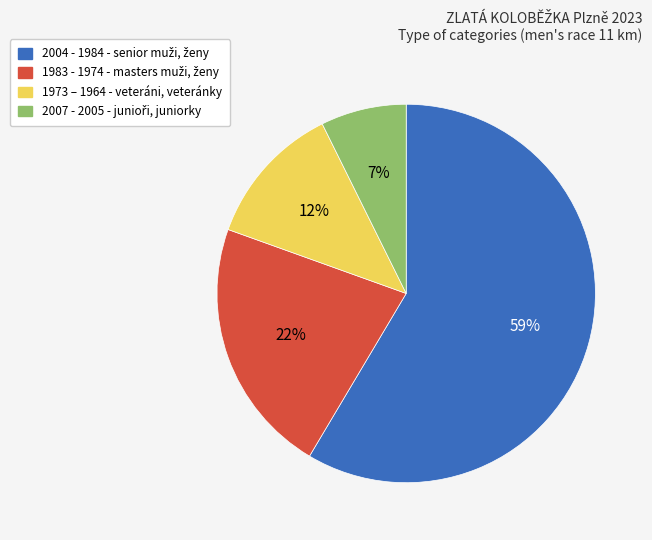

Does 1973 – 1964 - veteráni, veteránky represent more than half of the total?

No